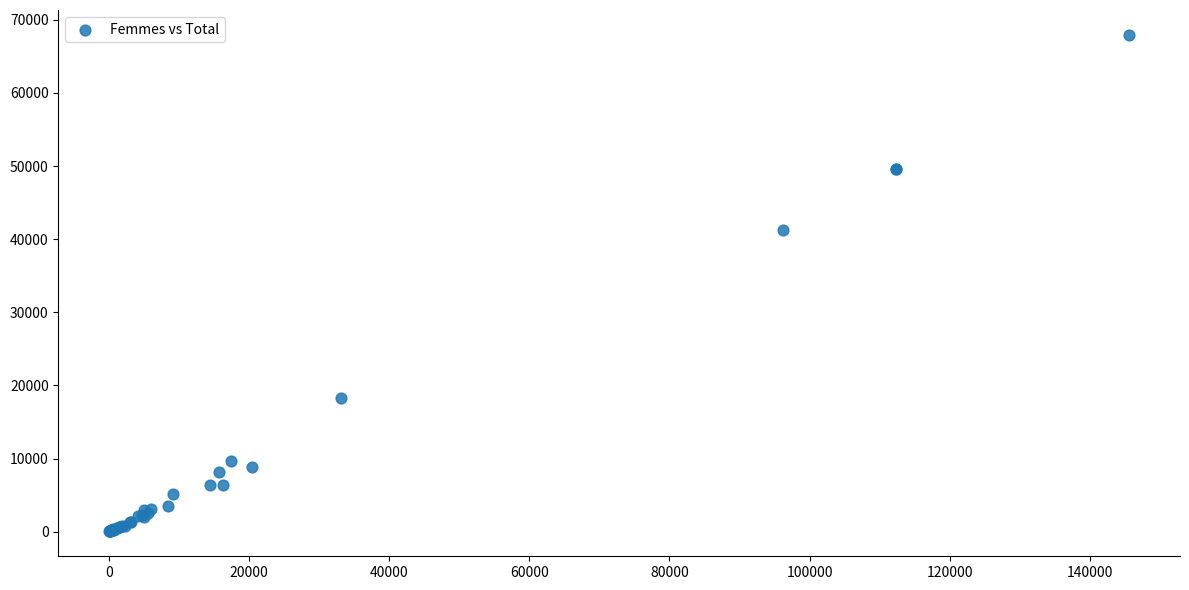

What Y value in the scatter plot is closest to 33985?

41224